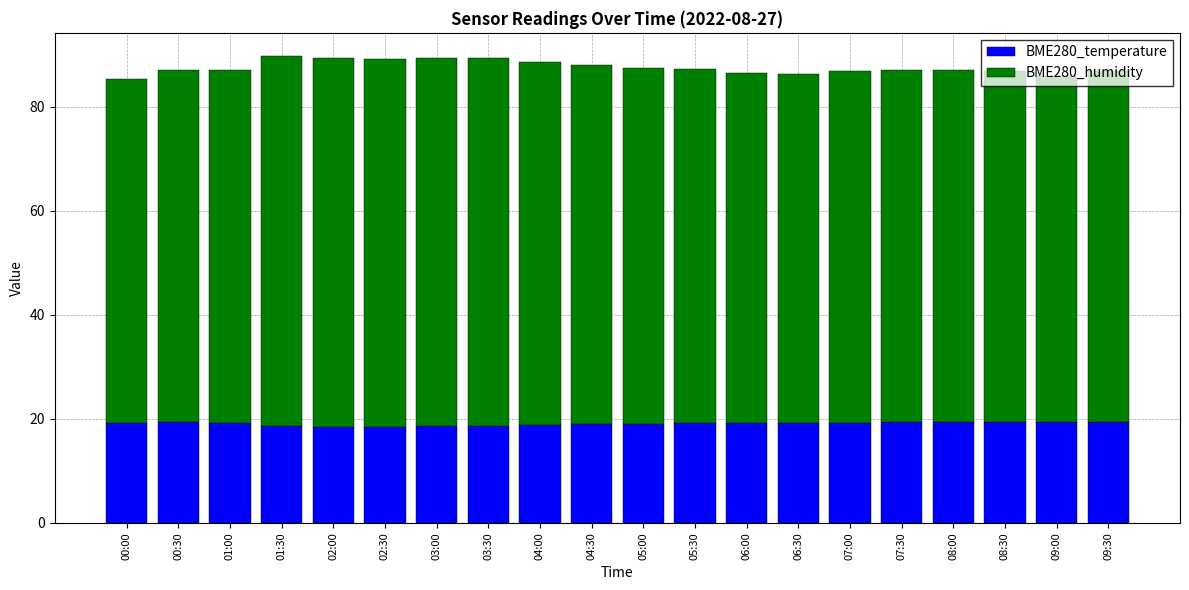

What is the sum of the BME280_temperature values at 08:00 and 04:30?

38.3